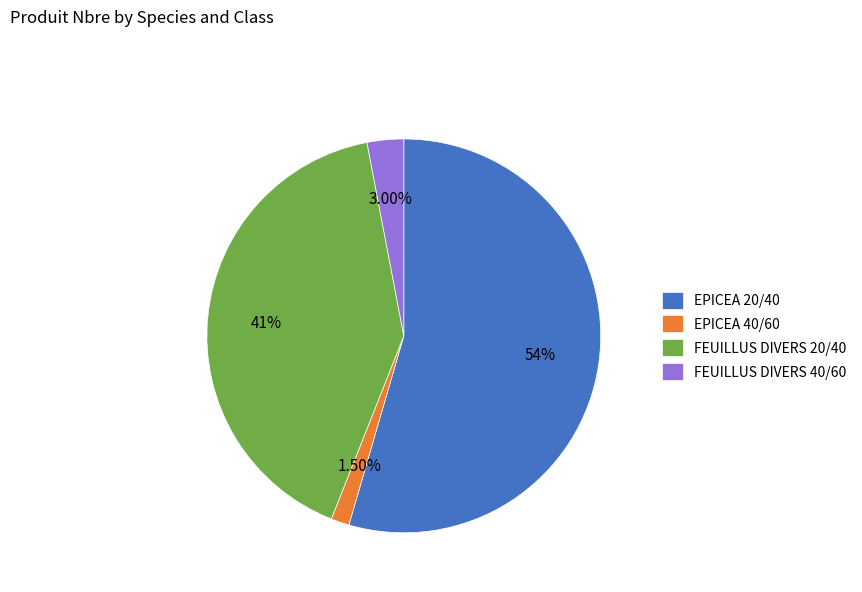

Rank the categories by value from lowest to highest.

EPICEA 40/60, FEUILLUS DIVERS 40/60, FEUILLUS DIVERS 20/40, EPICEA 20/40